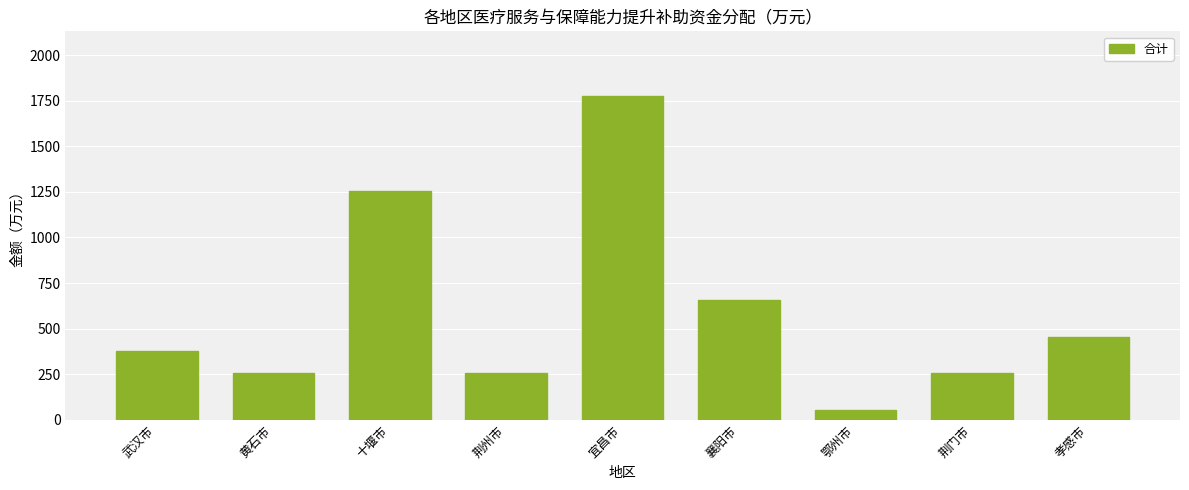

Reading right to left, list all the values displayed in this chart.

455	255	55	655	1775	255	1255	255	375